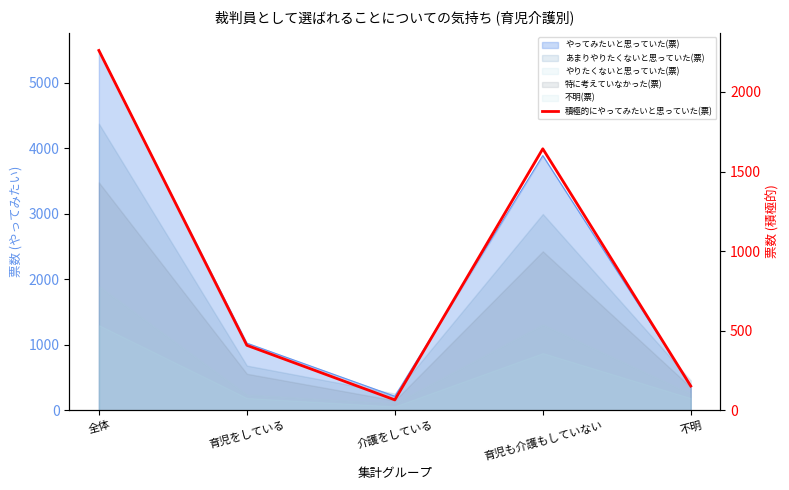

How many values are below 408?

2